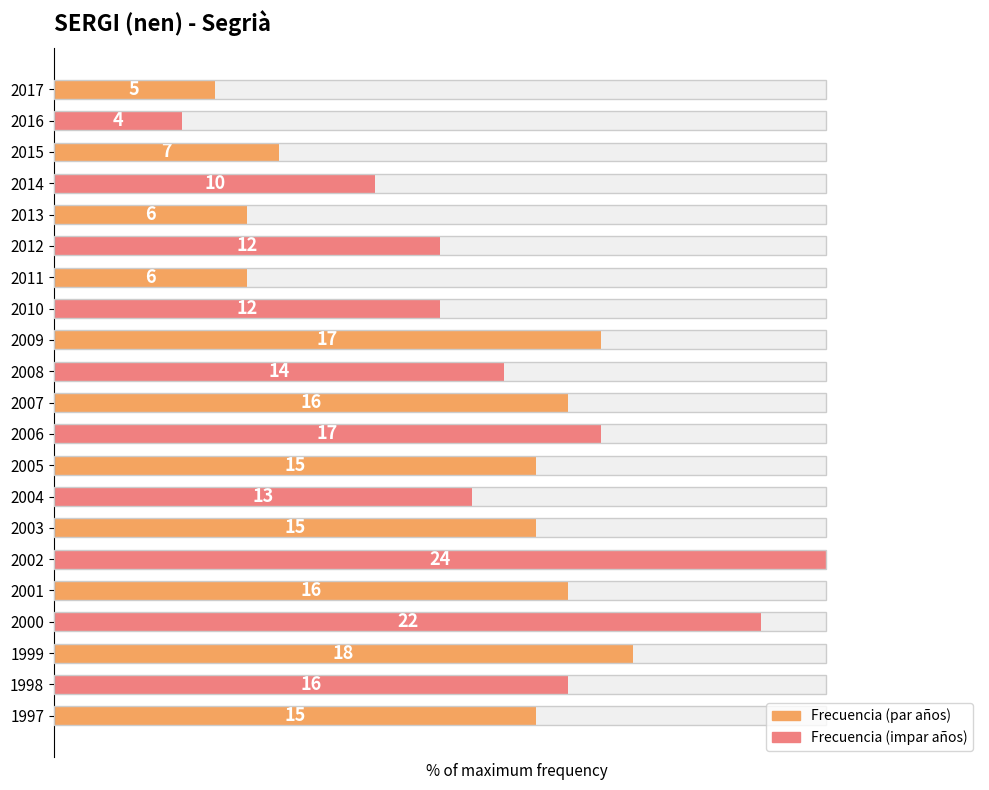

List the labels in order of value, smallest first.

2016, 2017, 2013, 2011, 2015, 2014, 2012, 2010, 2004, 2008, 2005, 2003, 1997, 2007, 2001, 1998, 2009, 2006, 1999, 2000, 2002